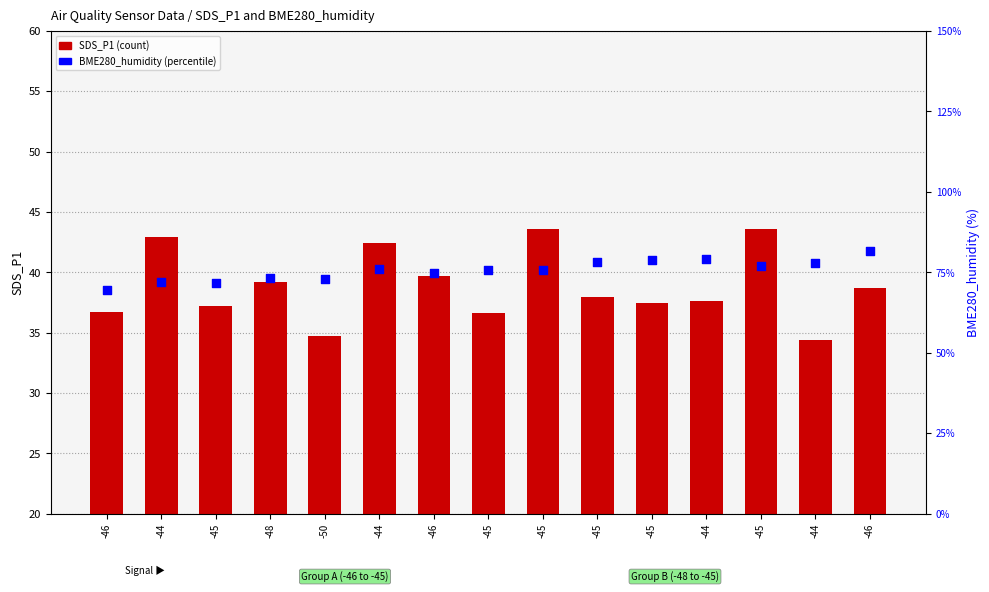

Which series has the largest total across all categories?

BME280_humidity